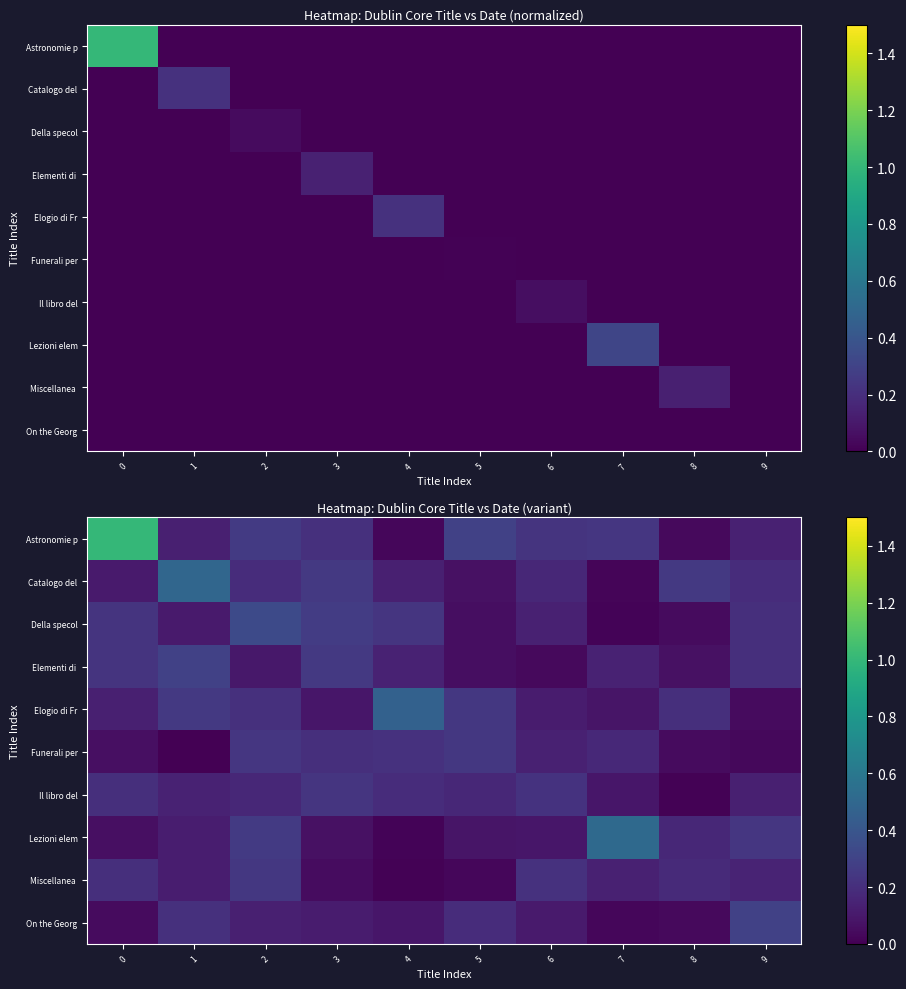

The Il libro del series shows 0.1 at 6. True or false?

False